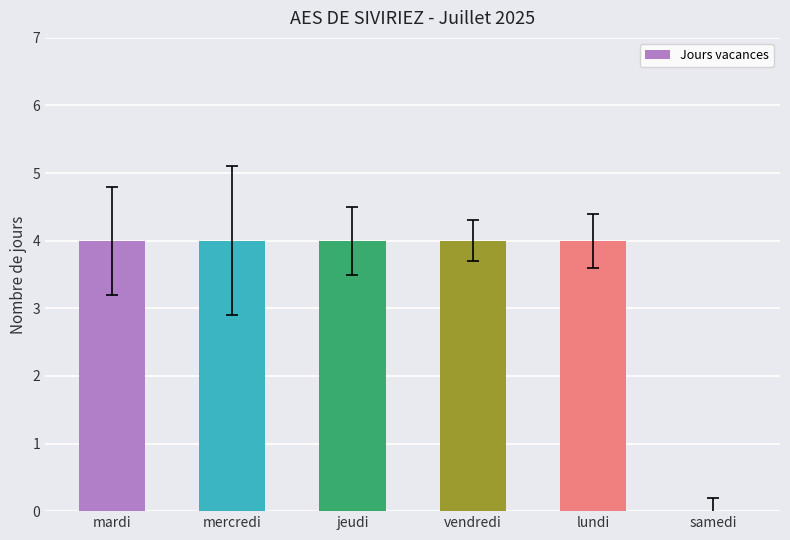

Is it true that the value at jeudi is 2?

False